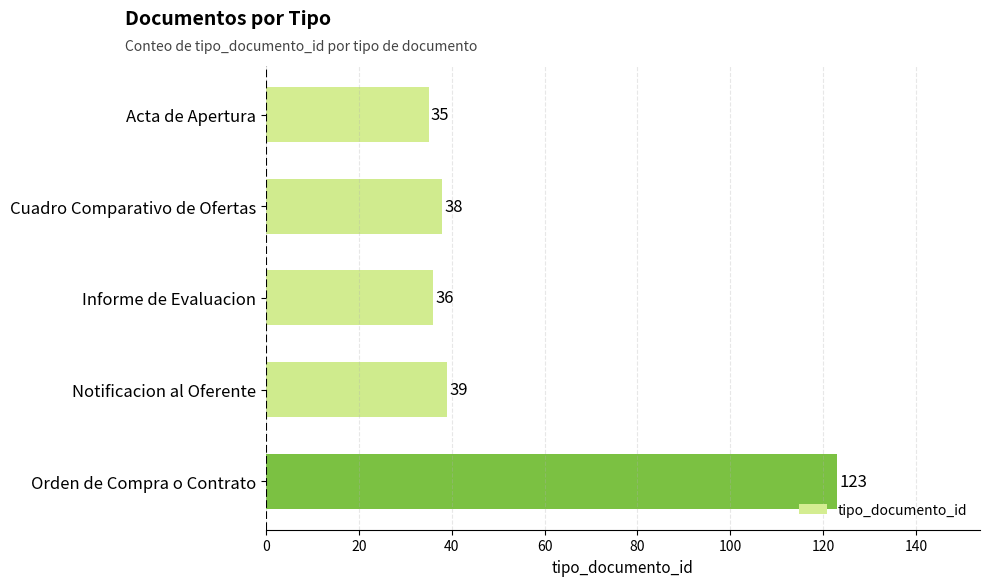

Approximately how many times larger is the value at Orden de Compra o Contrato compared to Cuadro Comparativo de Ofertas?

3.2